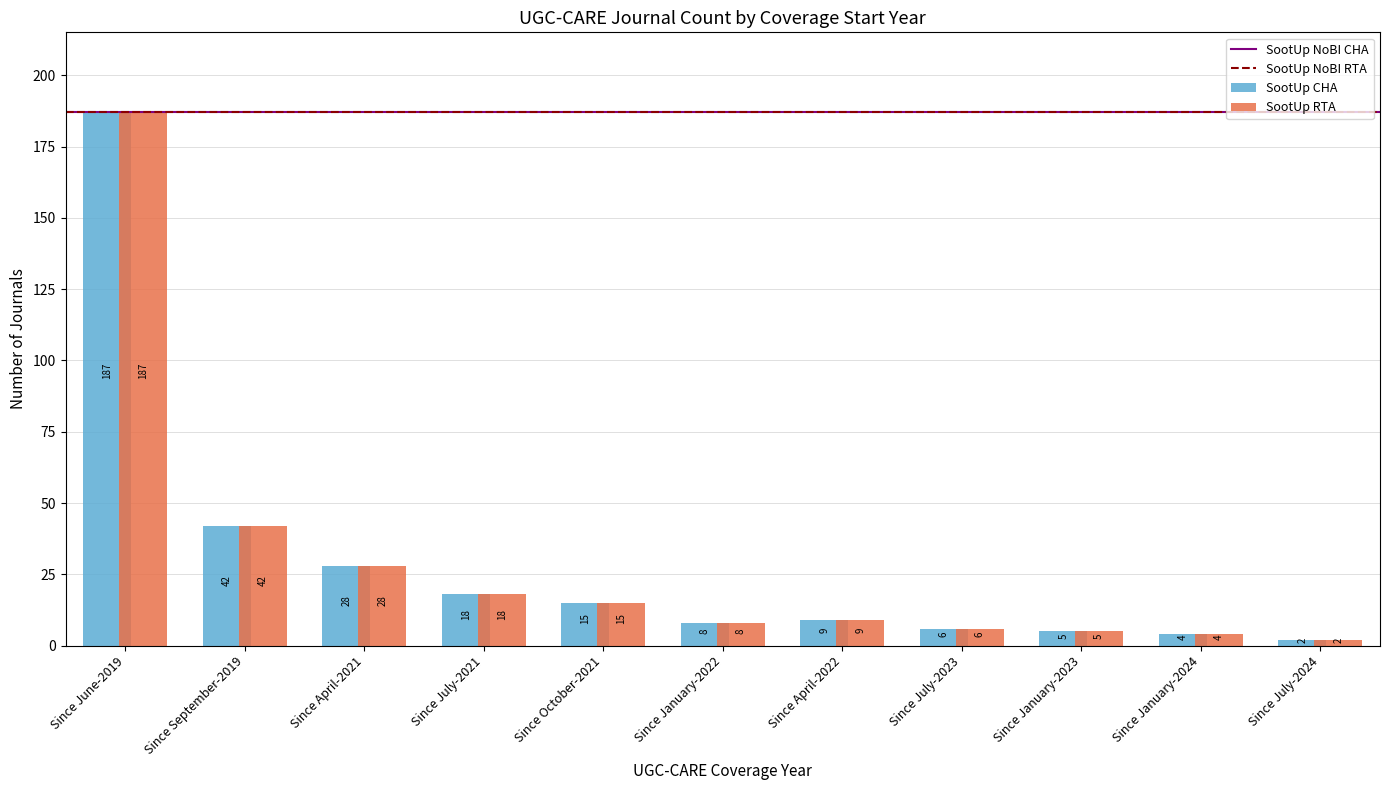

What is the label of the 6th bar from the right?

Since January-2022